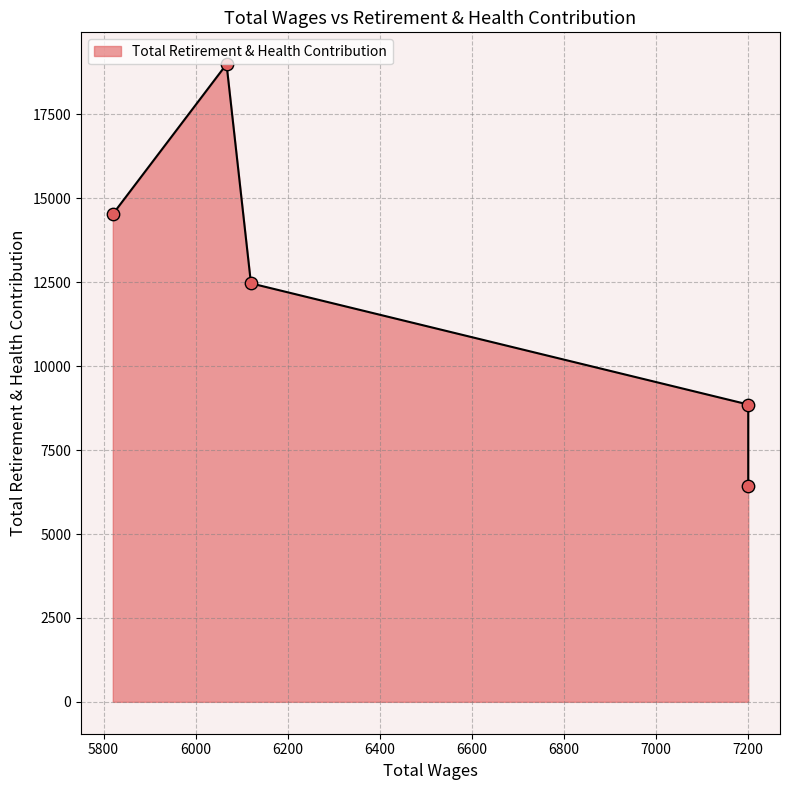

What is the change in value from 7200.0 to 5820.0?

+5671